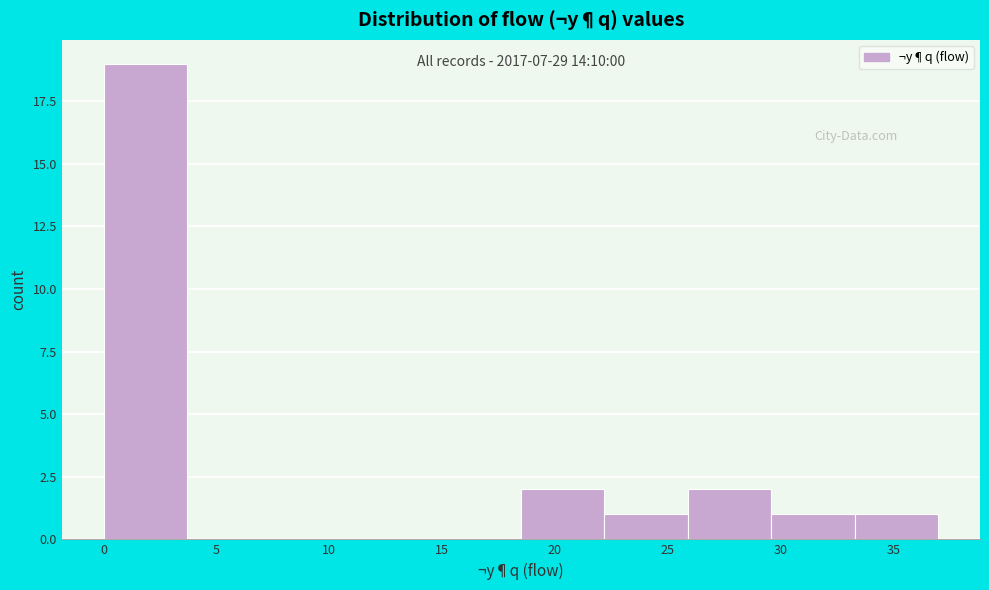

Which range on the x-axis has the tallest bar?

0.0 to 3.7